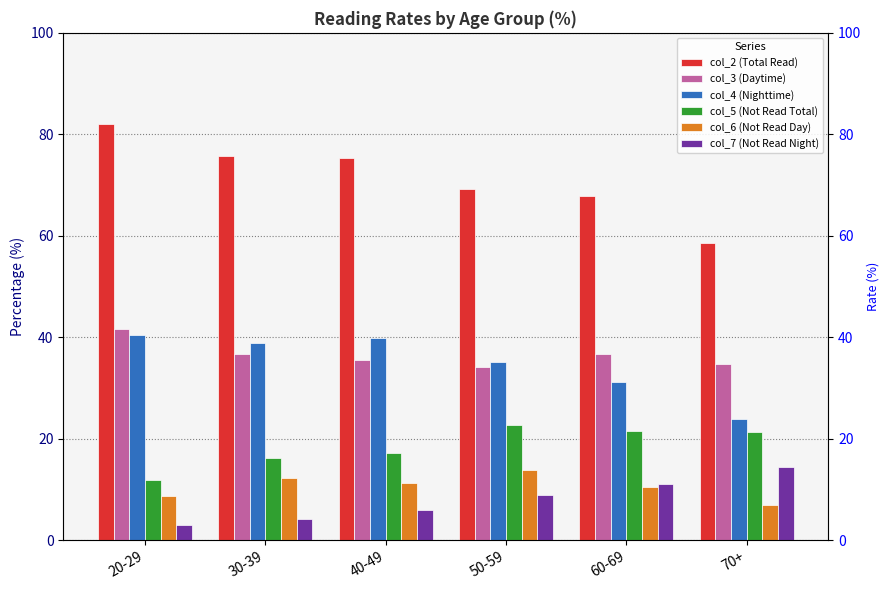

Where is col_4 (Nighttime) nearest to the value 32?

60-69